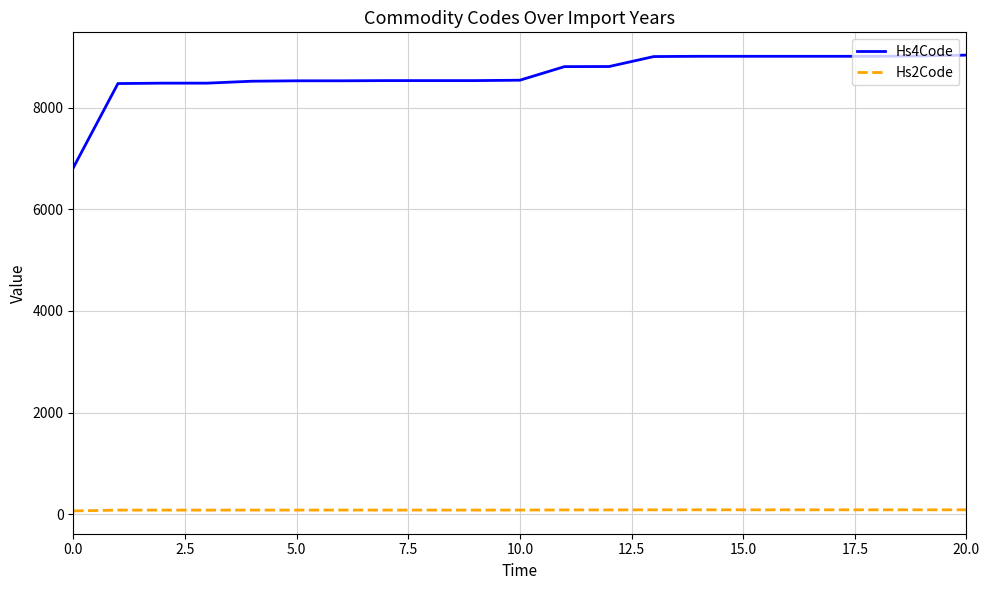

Which series has the largest total across all categories?

Hs4Code